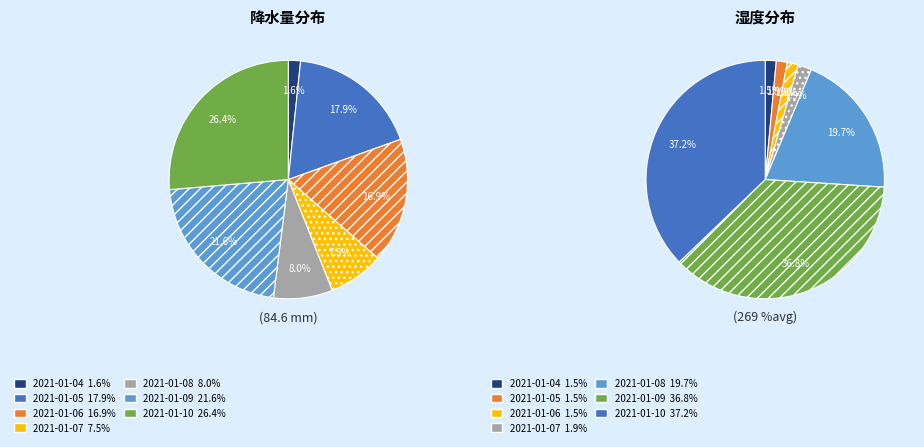

Which category has the smallest portion of the pie?

2021-01-04